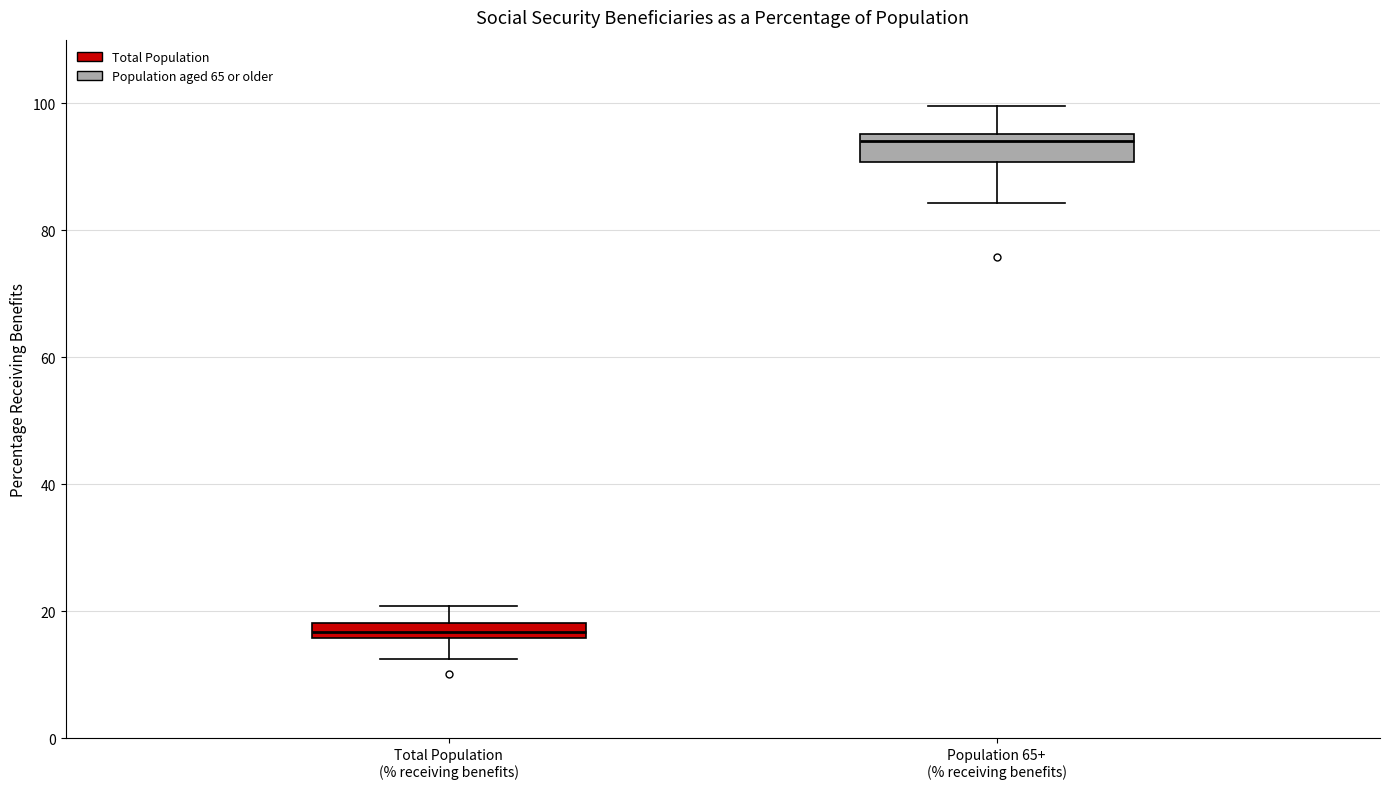

Which box is the tallest, from its lower edge to its upper edge?

Population 65+ (% receiving benefits)